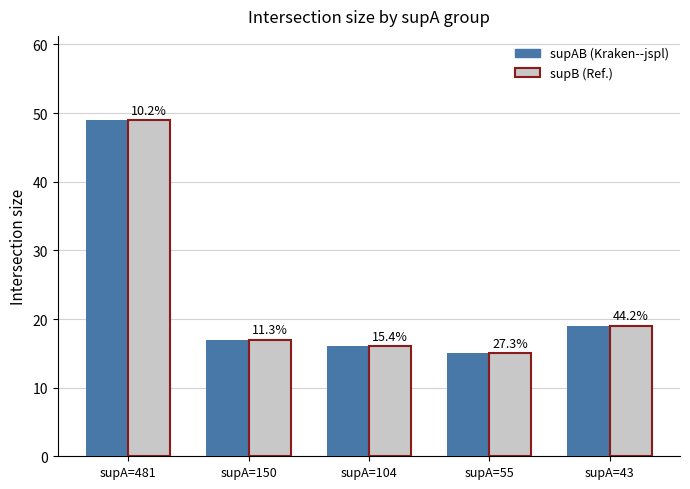

Are the bars horizontal?

No